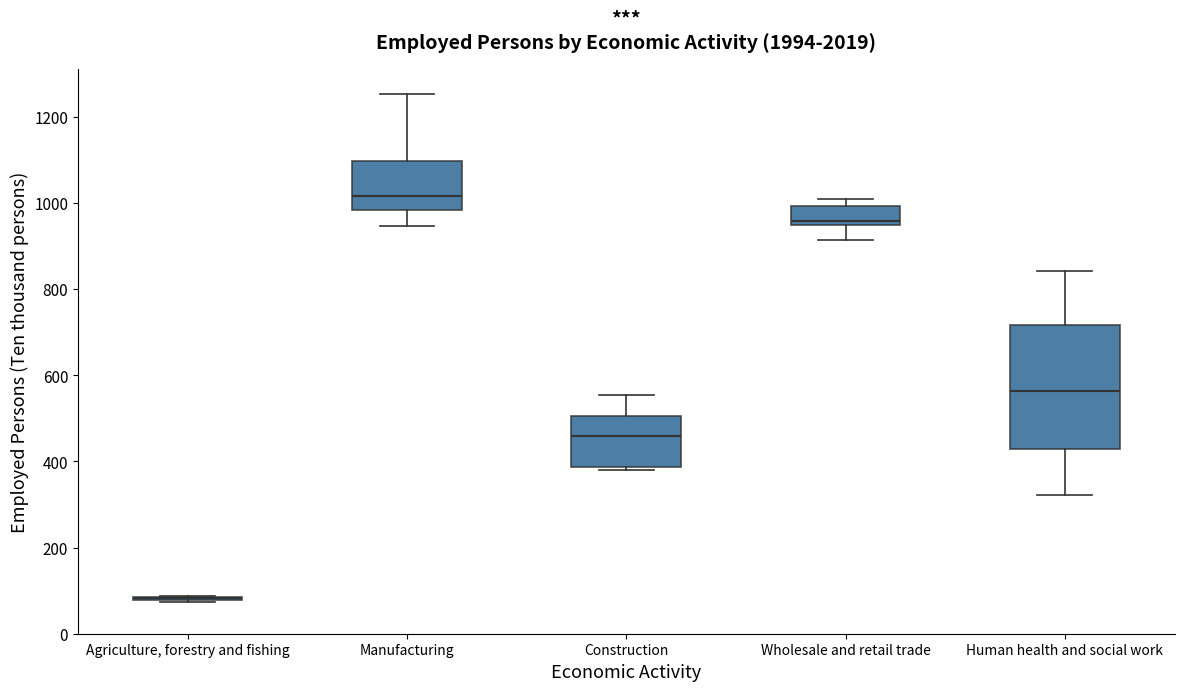

Comparing the boxes themselves (not the whiskers), which one is the tallest?

Human health and social work